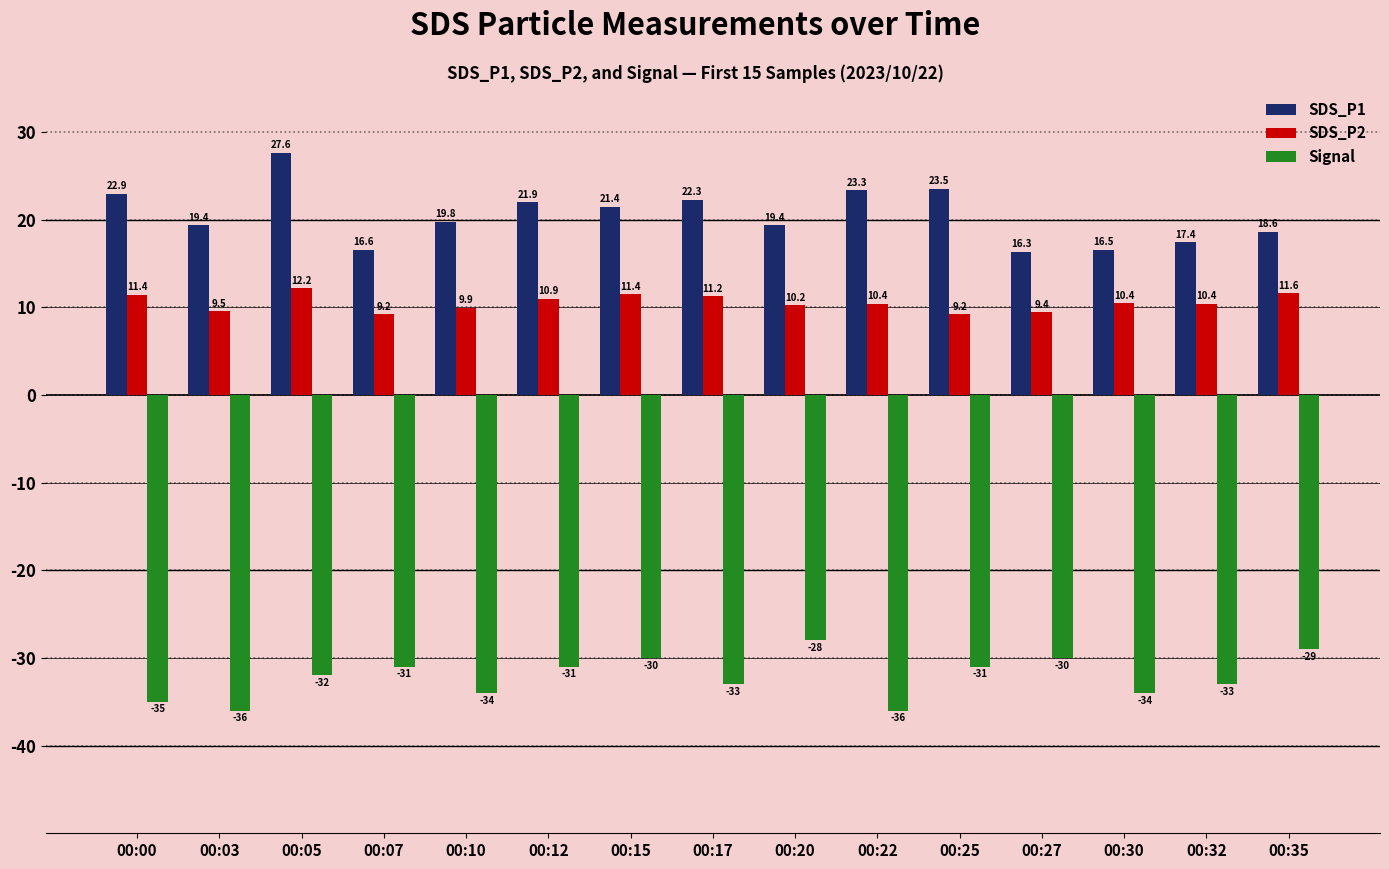

Between 00:30 and 00:32, which series saw the biggest shift?

Signal